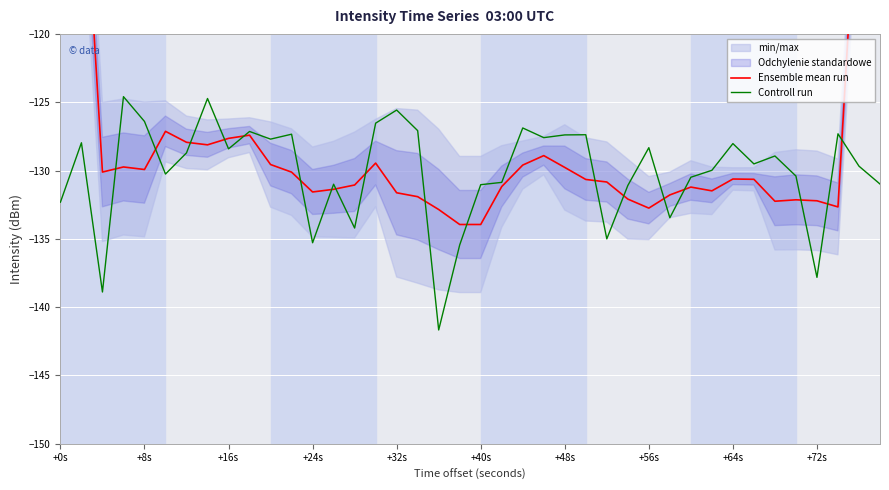

Reading left to right, transcribe all the data shown in this chart.

Ensemble mean run: -79.9	-104.8	-130.1	-129.7	-129.9	-127.1	-127.9	-128.1	-127.6	-127.4	-129.6	-130.1	-131.6	-131.4	-131.1	-129.5	-131.6	-131.9	-132.9	-133.9	-133.9	-131.2	-129.6	-128.9	-129.8	-130.7	-130.8	-132.1	-132.7	-131.8	-131.2	-131.5	-130.6	-130.6	-132.2	-132.1	-132.2	-132.7	-106.3	-78.5
Controll run: -132.3	-128.0	-138.9	-124.6	-126.4	-130.3	-128.7	-124.7	-128.4	-127.1	-127.7	-127.3	-135.3	-131.0	-134.2	-126.5	-125.6	-127.1	-141.7	-135.4	-131.0	-130.9	-126.9	-127.6	-127.4	-127.4	-135.0	-131.1	-128.3	-133.5	-130.5	-130.0	-128.0	-129.5	-128.9	-130.4	-137.8	-127.3	-129.7	-131.0